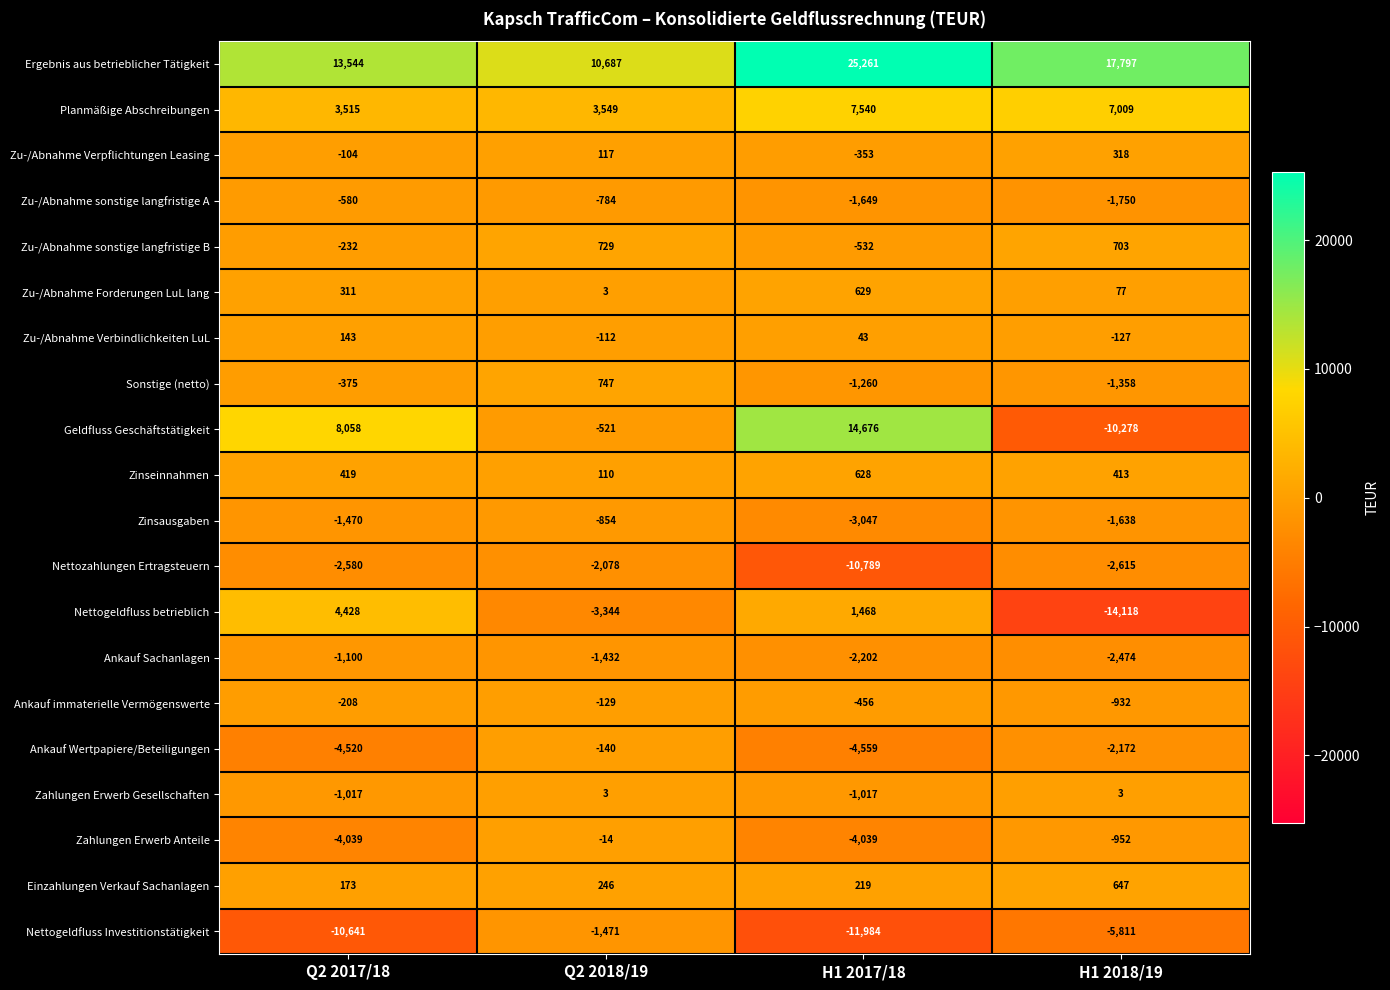

What is the spread (max minus min) of values at Q2 2018/19?

14031